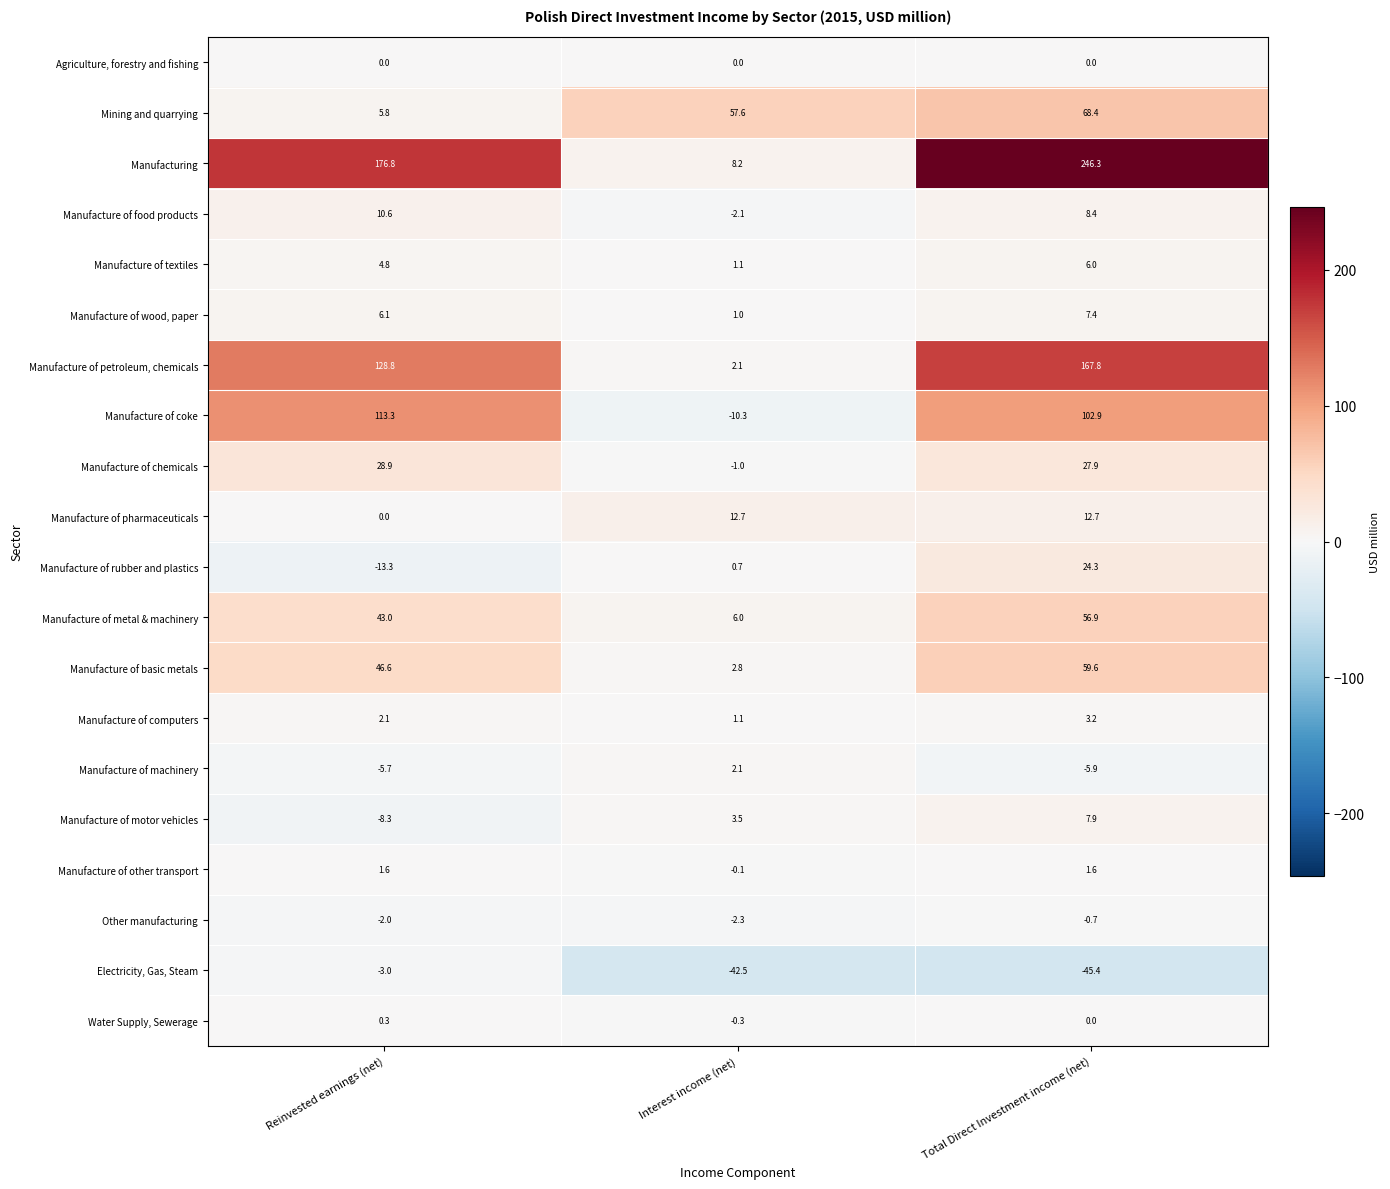

Read the Manufacture of motor vehicles value at Total Direct Investment income (net).

7.9